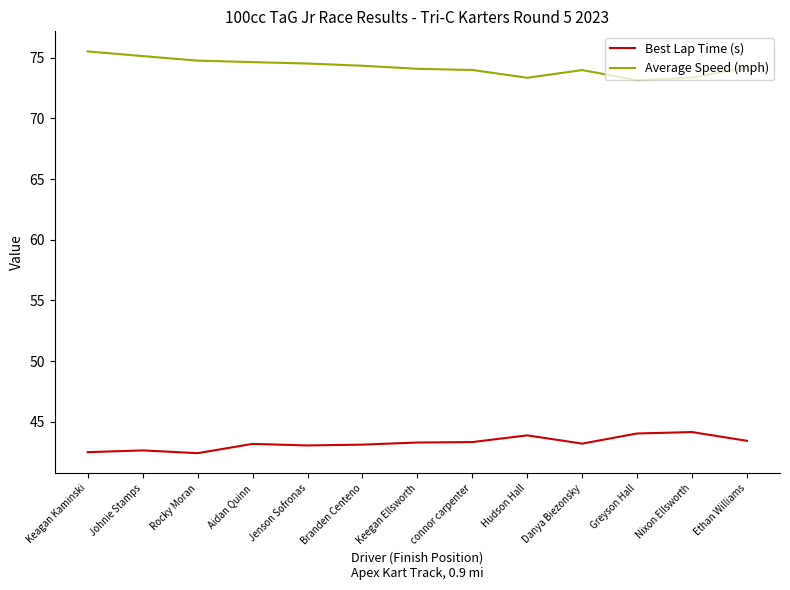

Read the Best Lap Time (s) value at Nixon Ellsworth.

44.2